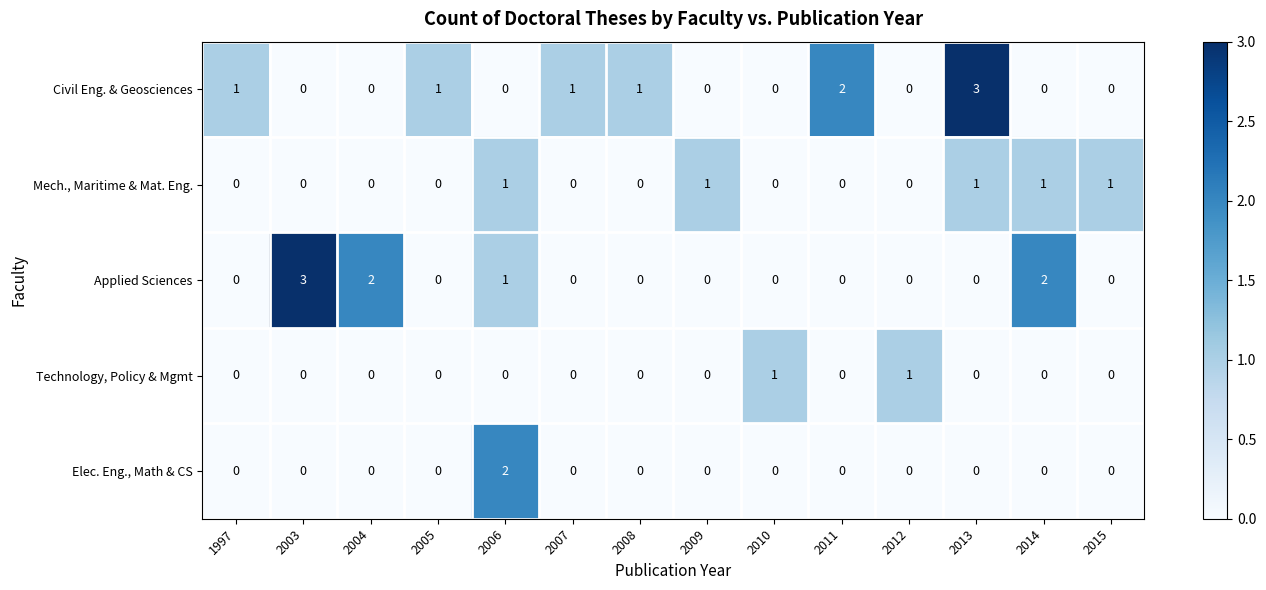

What is the spread (max minus min) of values at 2010?

1